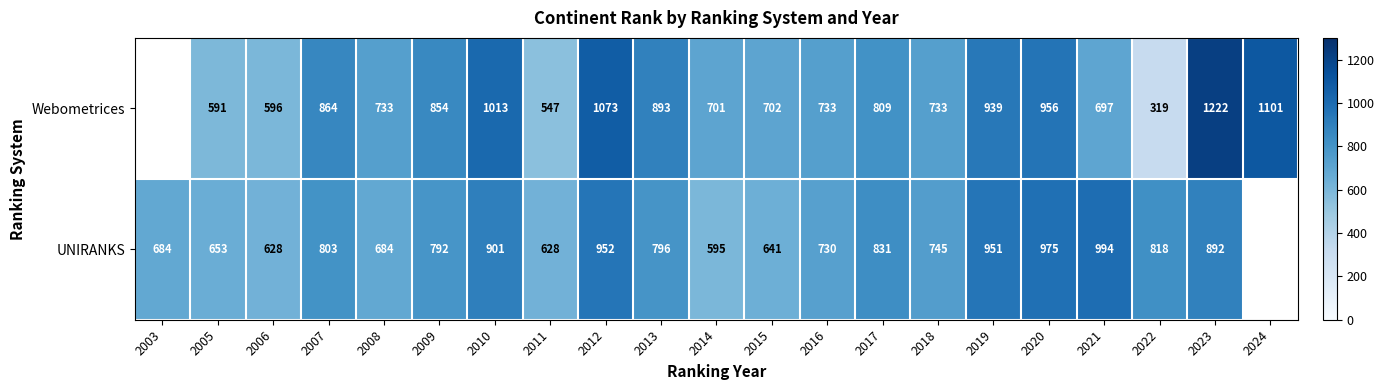

Where does the UNIRANKS series first go above 796?

2007